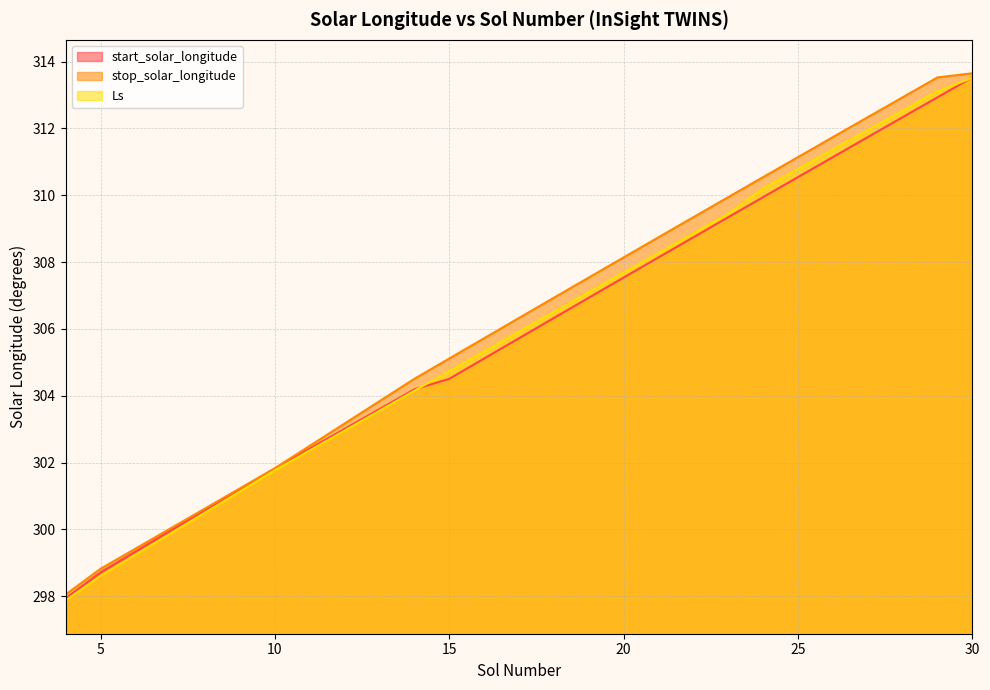

True or false: stop_solar_longitude has a value of 129.5 at 19.

False